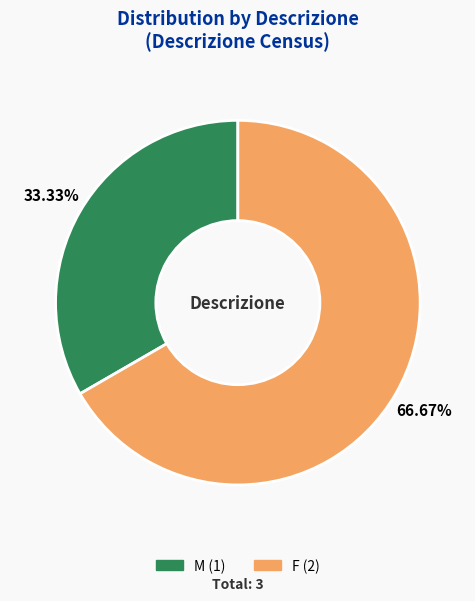

Is it true that M is 33% of the pie?

True